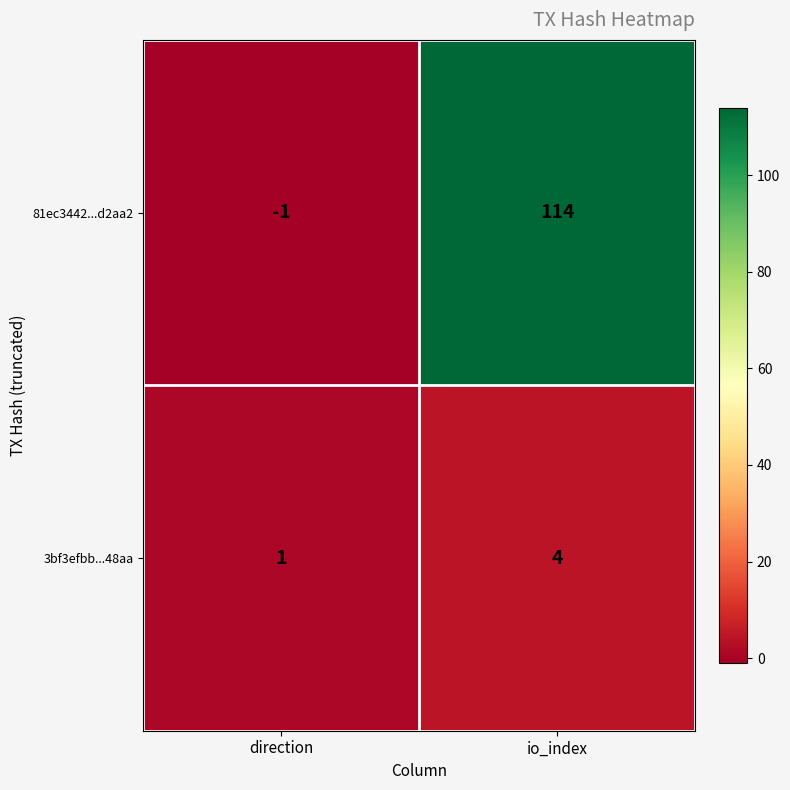

Reading left to right, what are all the values shown in this chart?

81ec3442...d2aa2: -1	114
3bf3efbb...48aa: 1	4